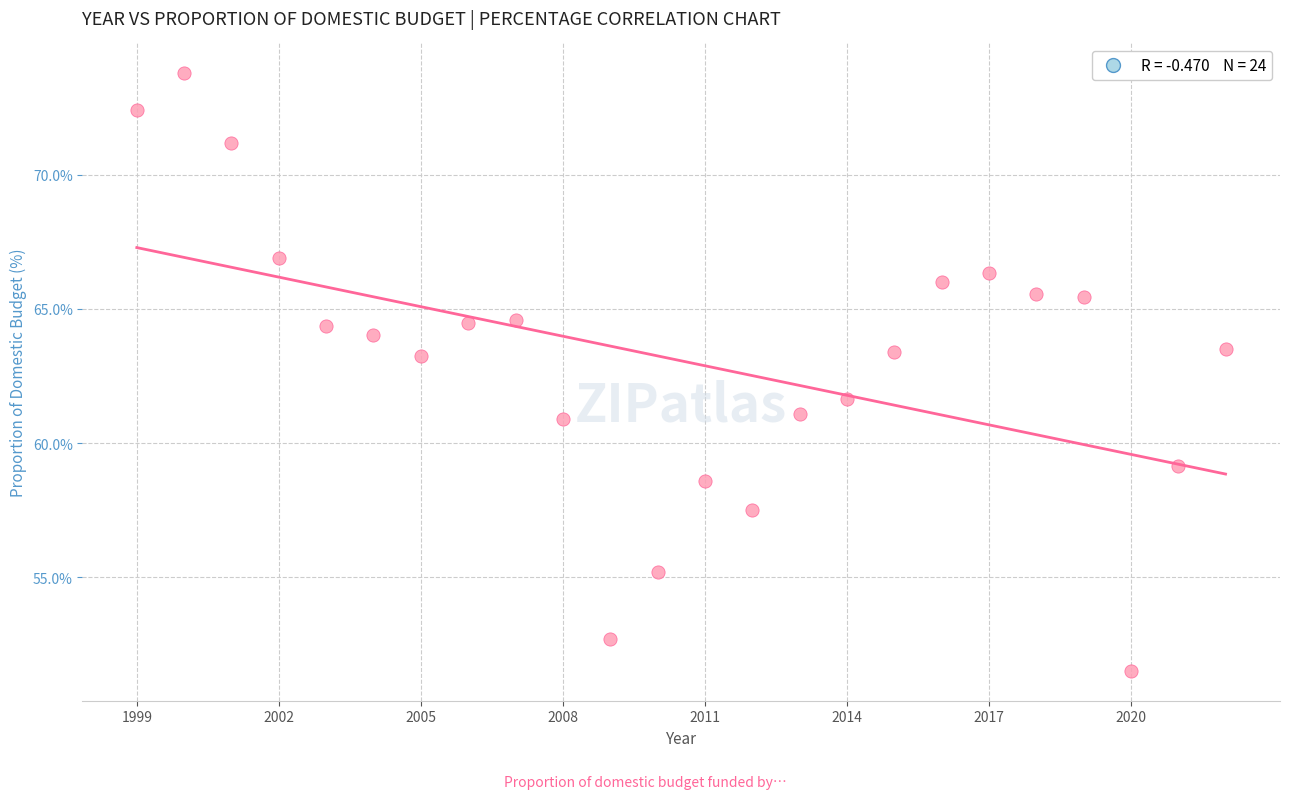

What is the range of Y values (max minus min)?

22.3